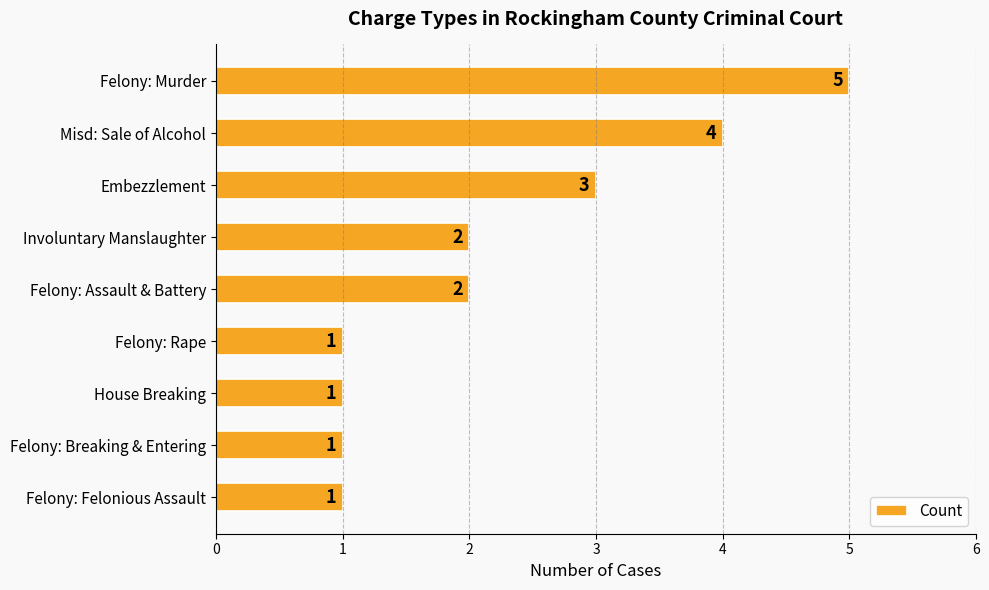

What is the difference between the maximum and second lowest values?

4